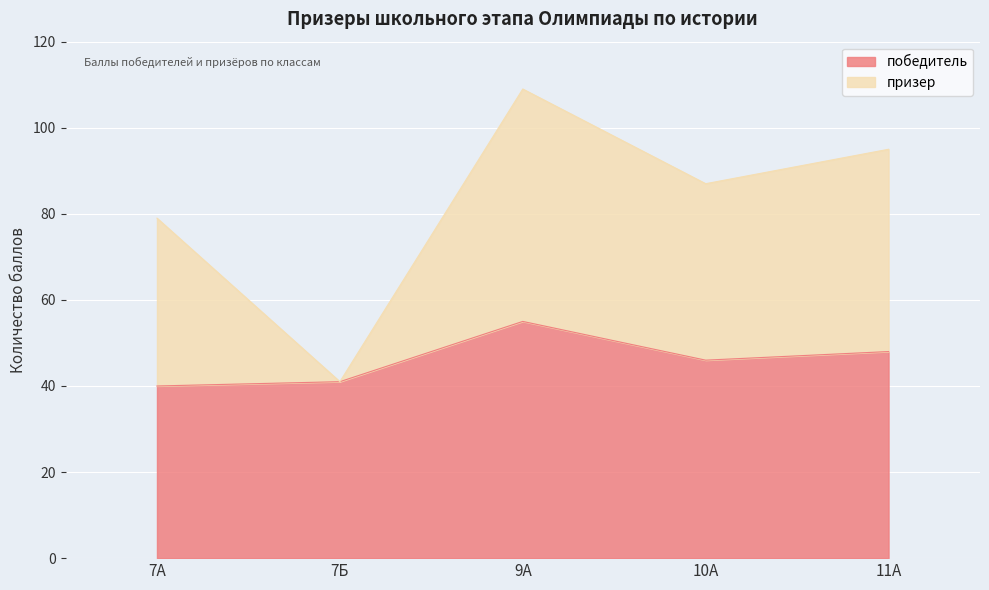

How many values in the призер series are below 87?

2